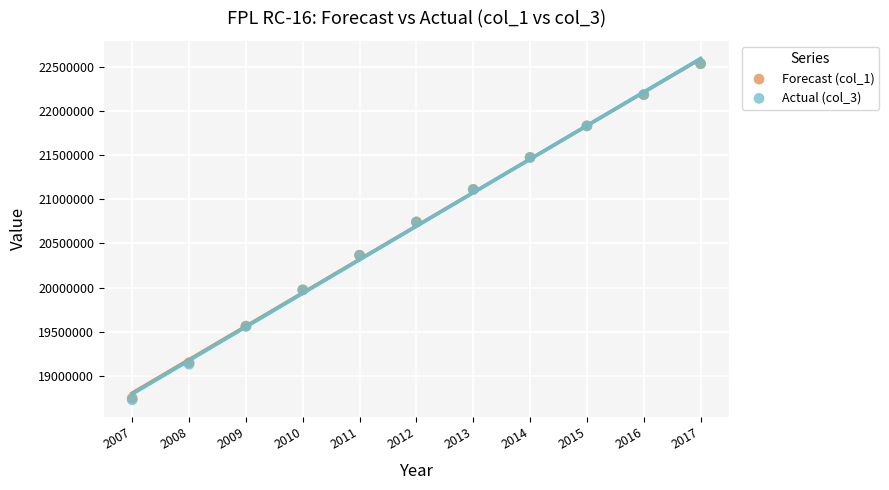

What are all the series names shown in the legend?

Forecast (col_1), Actual (col_3)